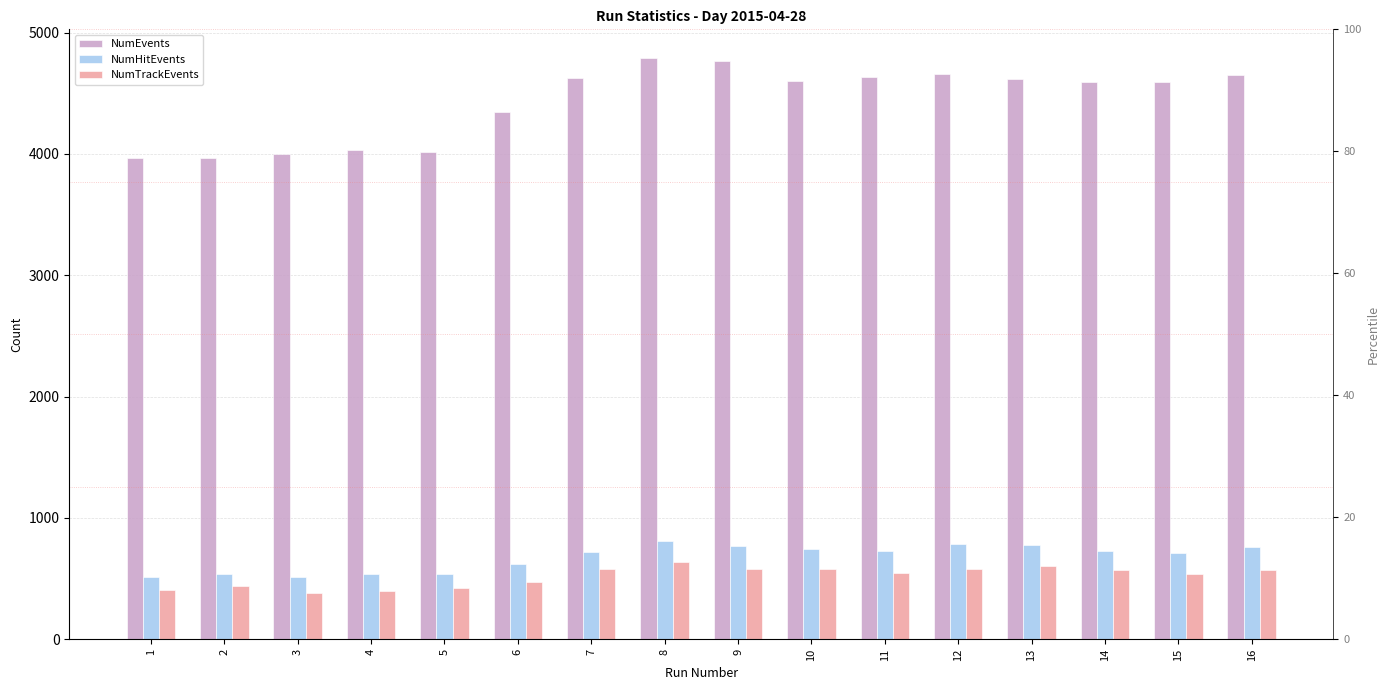

Count the number of categories in the chart.

16